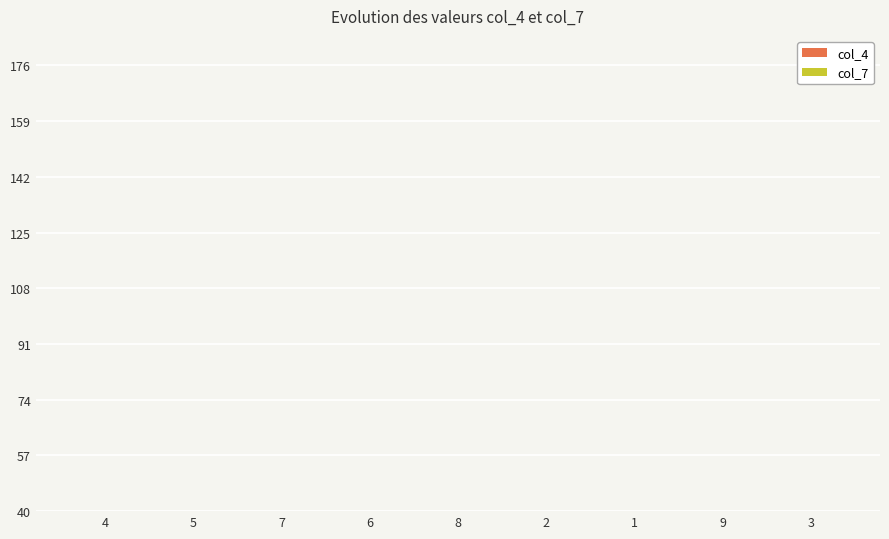

What is the difference between the second highest and minimum values in the col_4 series?

7